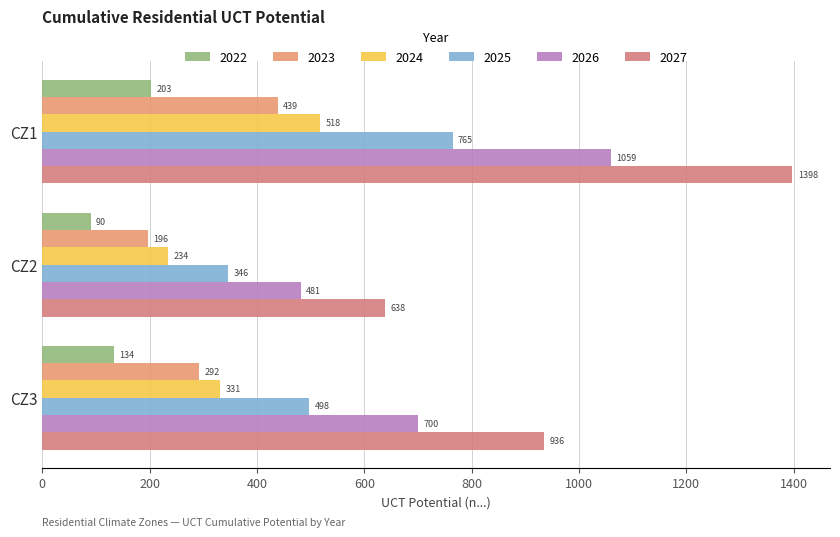

List the series in order of their peak value, lowest first.

2022, 2023, 2024, 2025, 2026, 2027